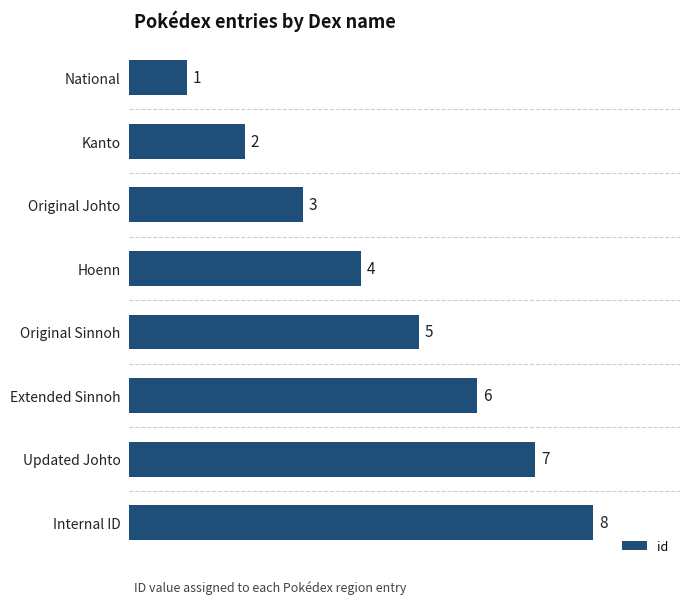

Reading top to bottom, extract all data points from this chart.

National=1	Kanto=2	Original Johto=3	Hoenn=4	Original Sinnoh=5	Extended Sinnoh=6	Updated Johto=7	Internal ID=8